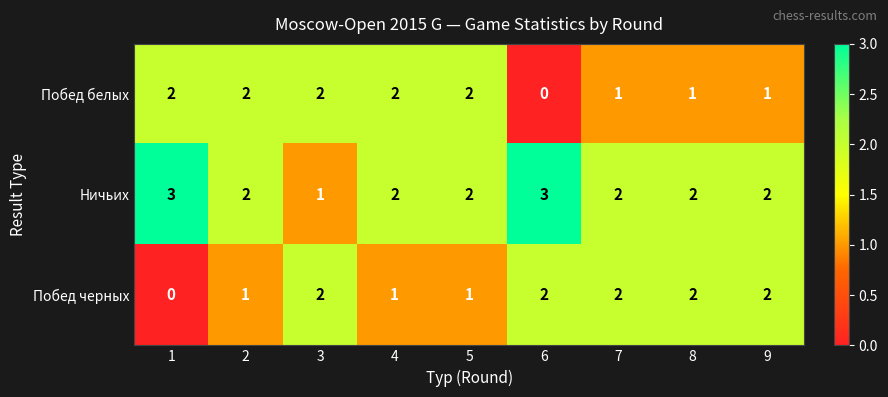

Which series has the largest total across all categories?

Ничьих